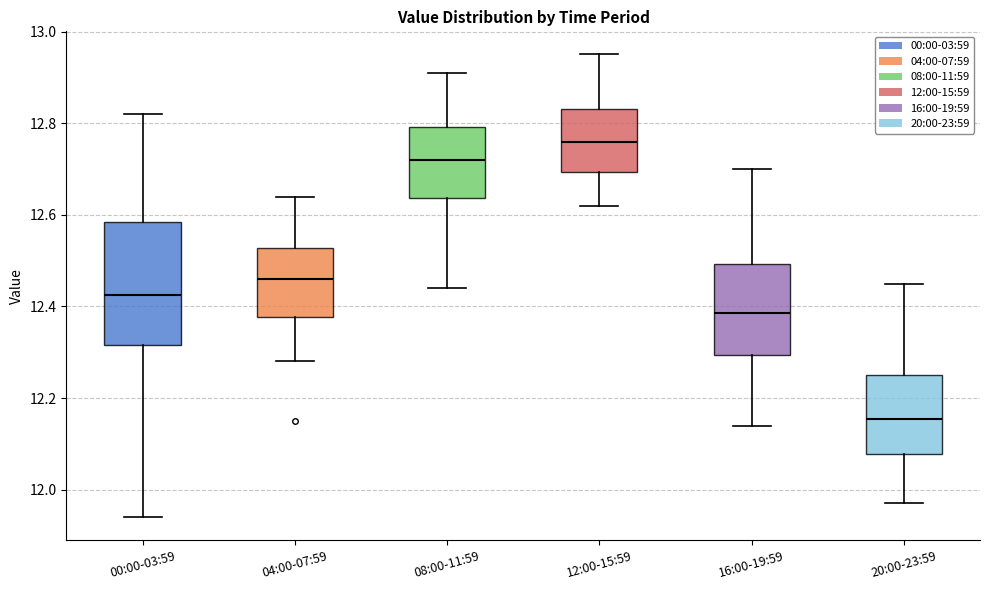

Where does the lower whisker of the box for 16:00-19:59 end on the y-axis? The values are not printed on the chart, so give them approximately, as read against the axis.

12.14